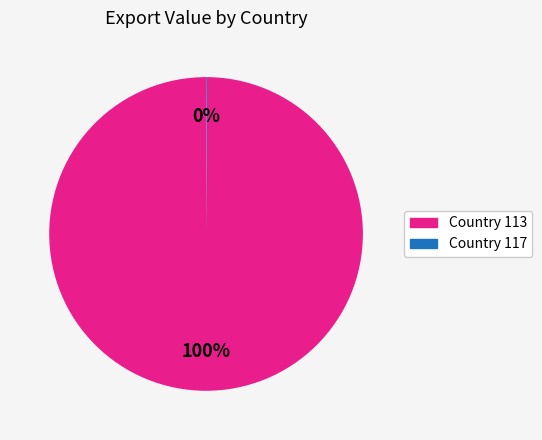

Which category has the biggest portion of the pie?

Country 113